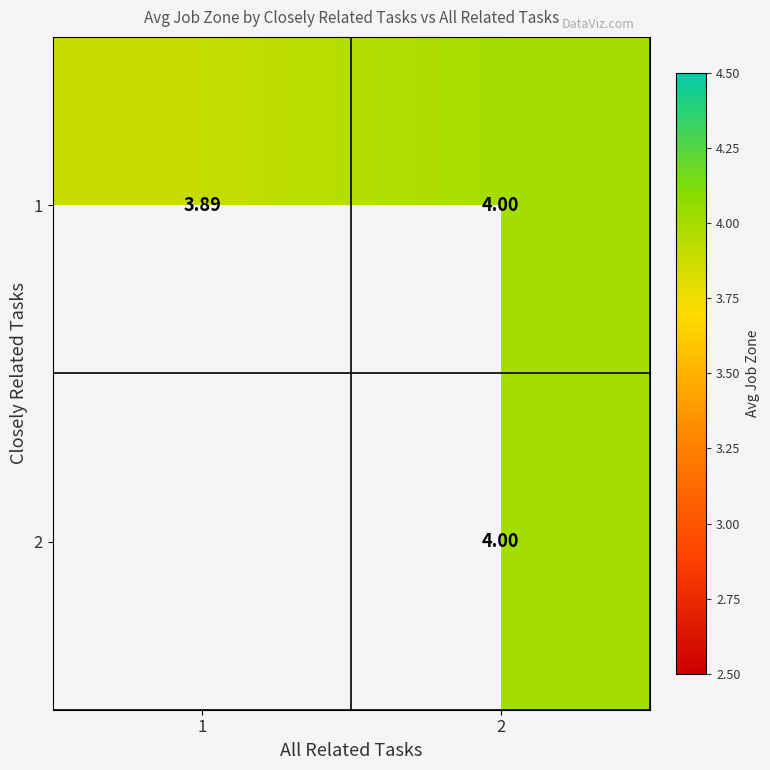

Count the number of data series in this chart.

2